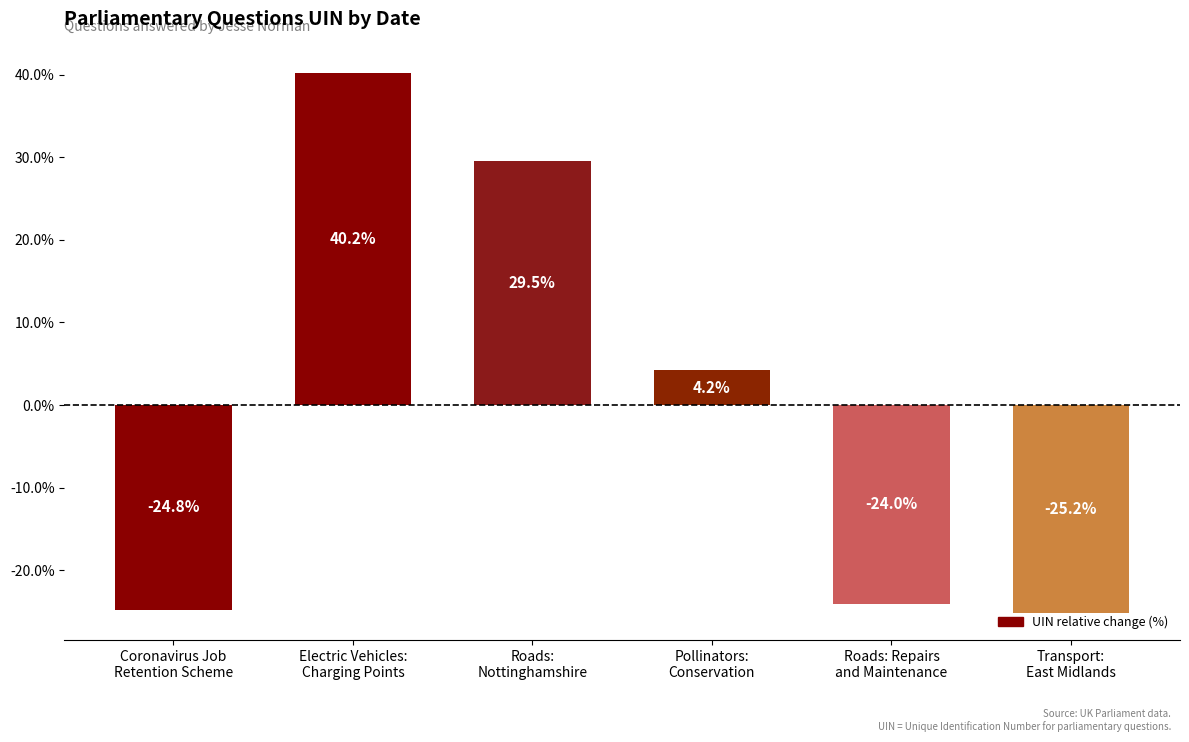

What is the greatest value displayed?

40.2